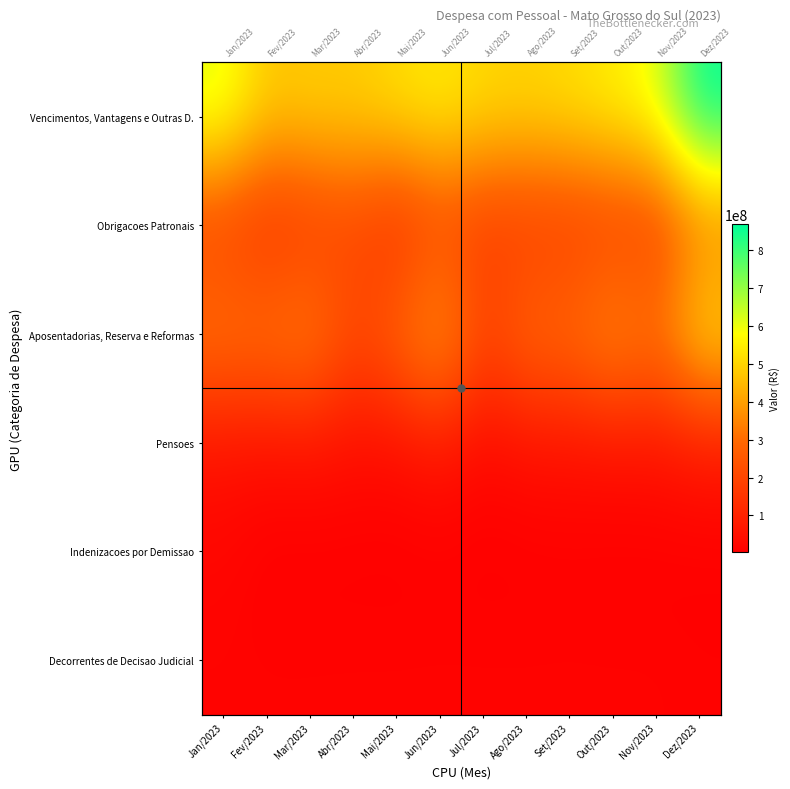

The value of Pensoes at Jul/2023 is 46001299.0. True or false?

False